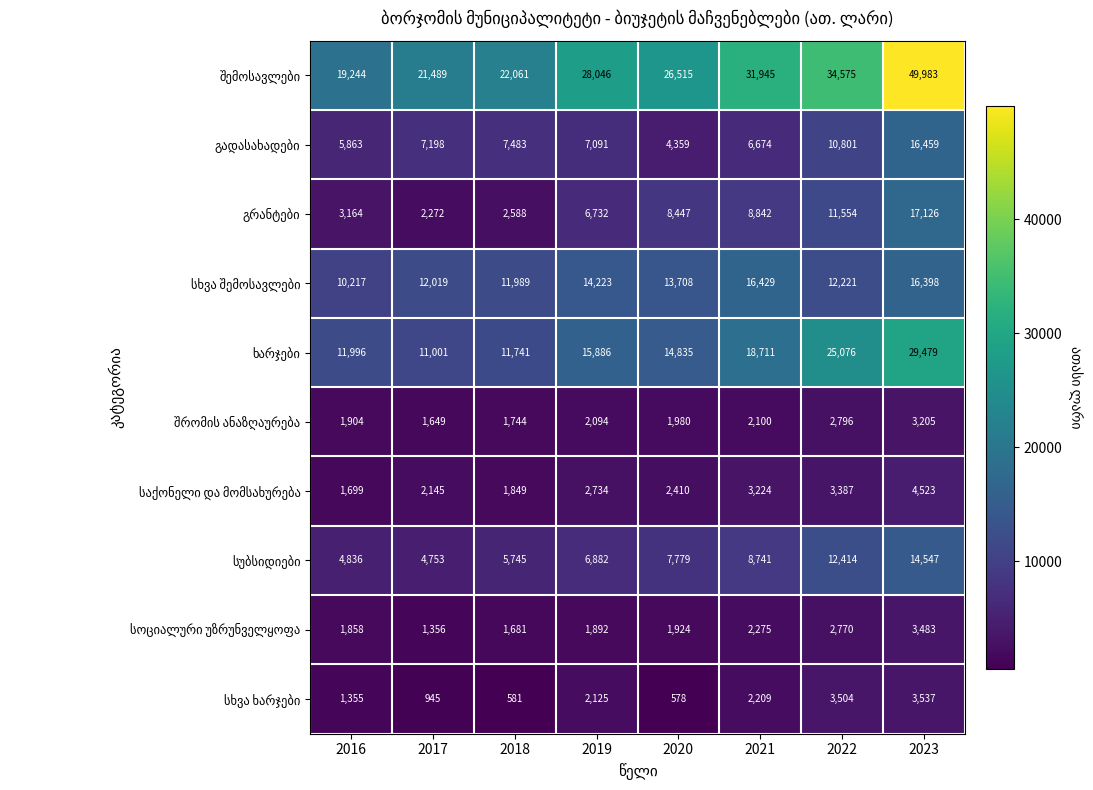

At how many categories does at least one series exceed 9771?

8